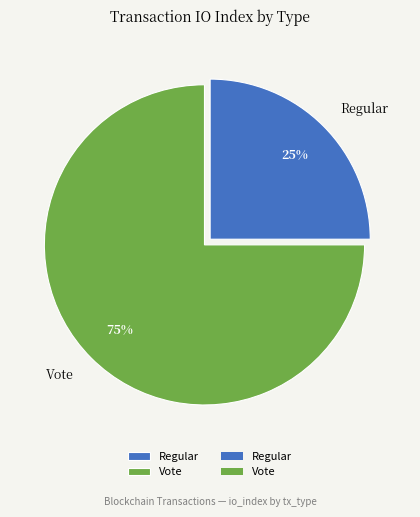

Between Regular and Vote, which is larger?

Vote